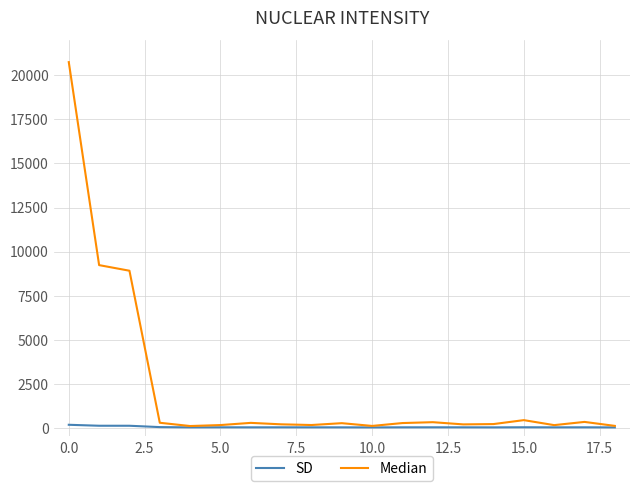

Which series has the largest range (max minus min)?

Median